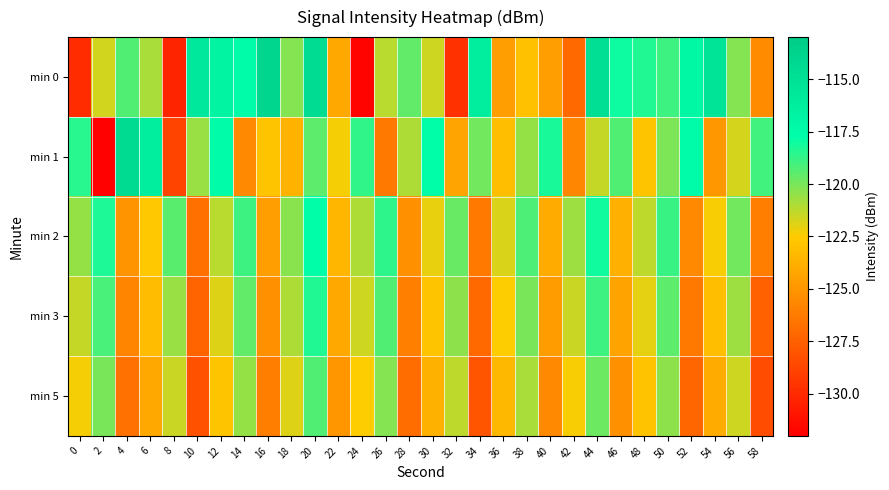

Which series has the largest total across all categories?

min 0